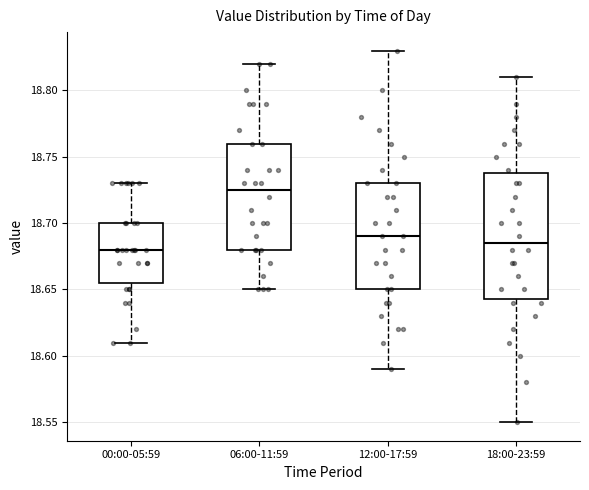

Which box is the tallest, from its lower edge to its upper edge?

18:00-23:59